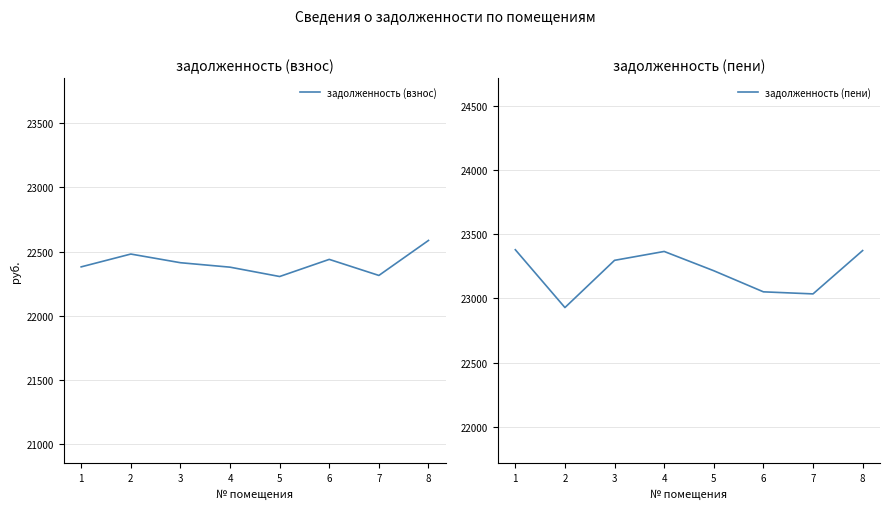

Which series has the widest spread of values?

задолженность (пени)